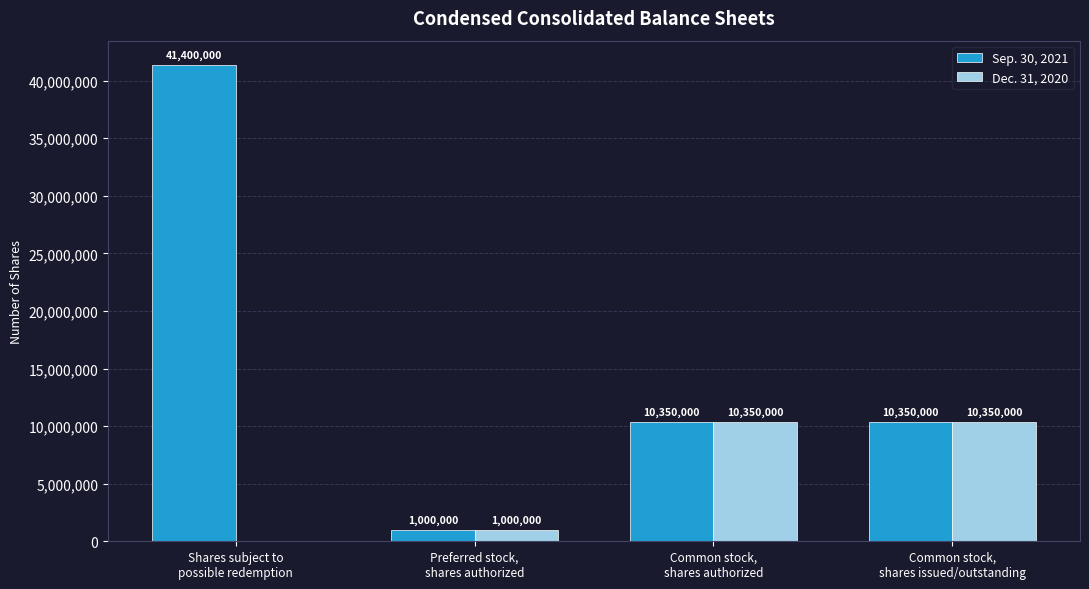

What is the sum of all Dec. 31, 2020 values?

21700000